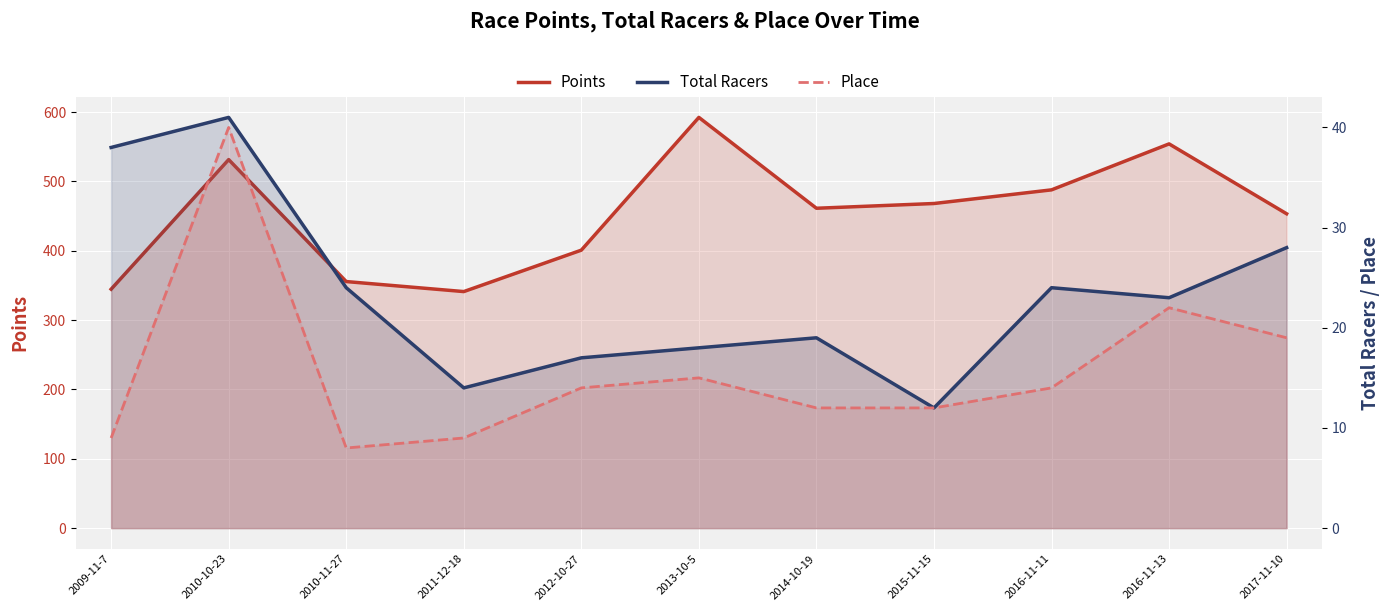

True or false: Total Racers has more than 0 points higher than both neighbors.

True